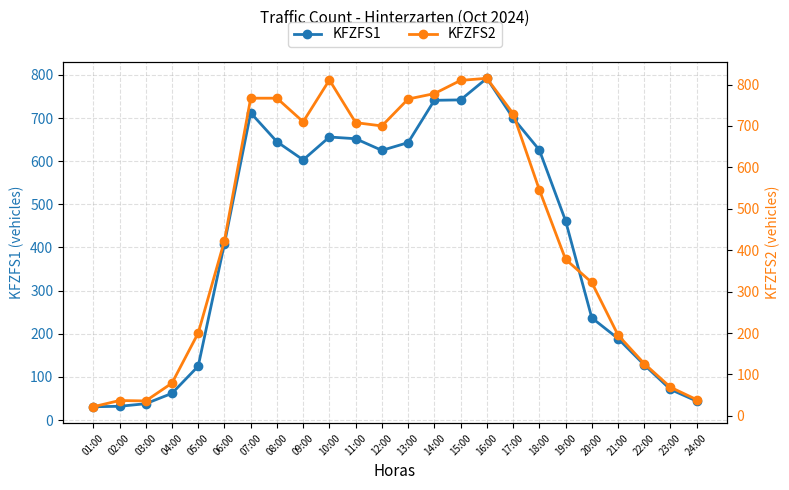

At which label does KFZFS1 reach its peak?

16:00